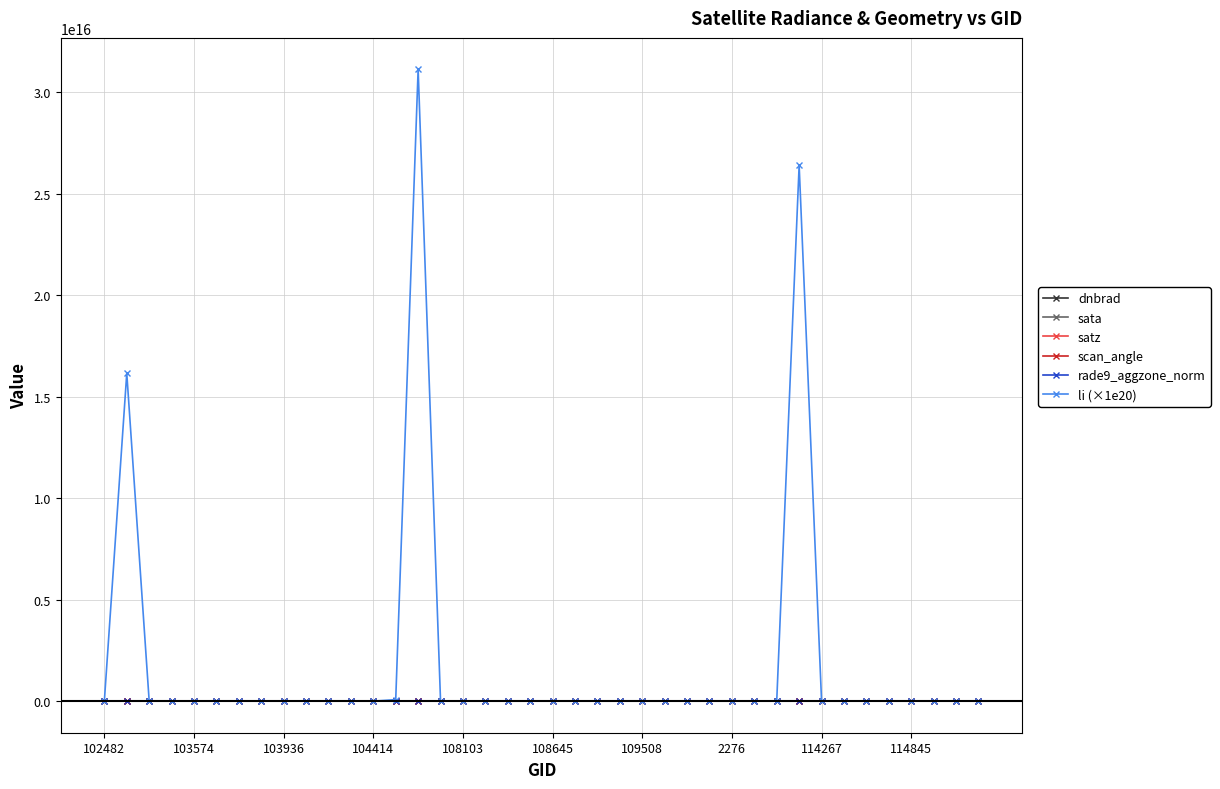

Which series ends up on top after the final intersection of rade9_aggzone_norm and scan_angle?

scan_angle